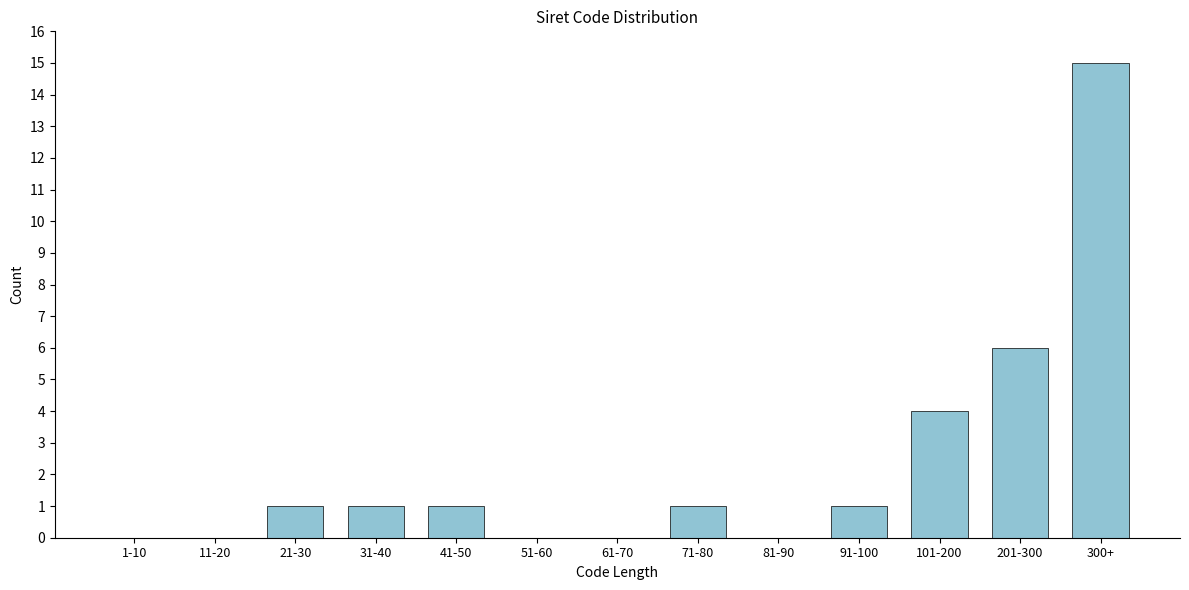

Reading right to left, list all the values displayed in this chart.

300+=15	201-300=6	101-200=4	91-100=1	81-90=0	71-80=1	61-70=0	51-60=0	41-50=1	31-40=1	21-30=1	11-20=0	1-10=0